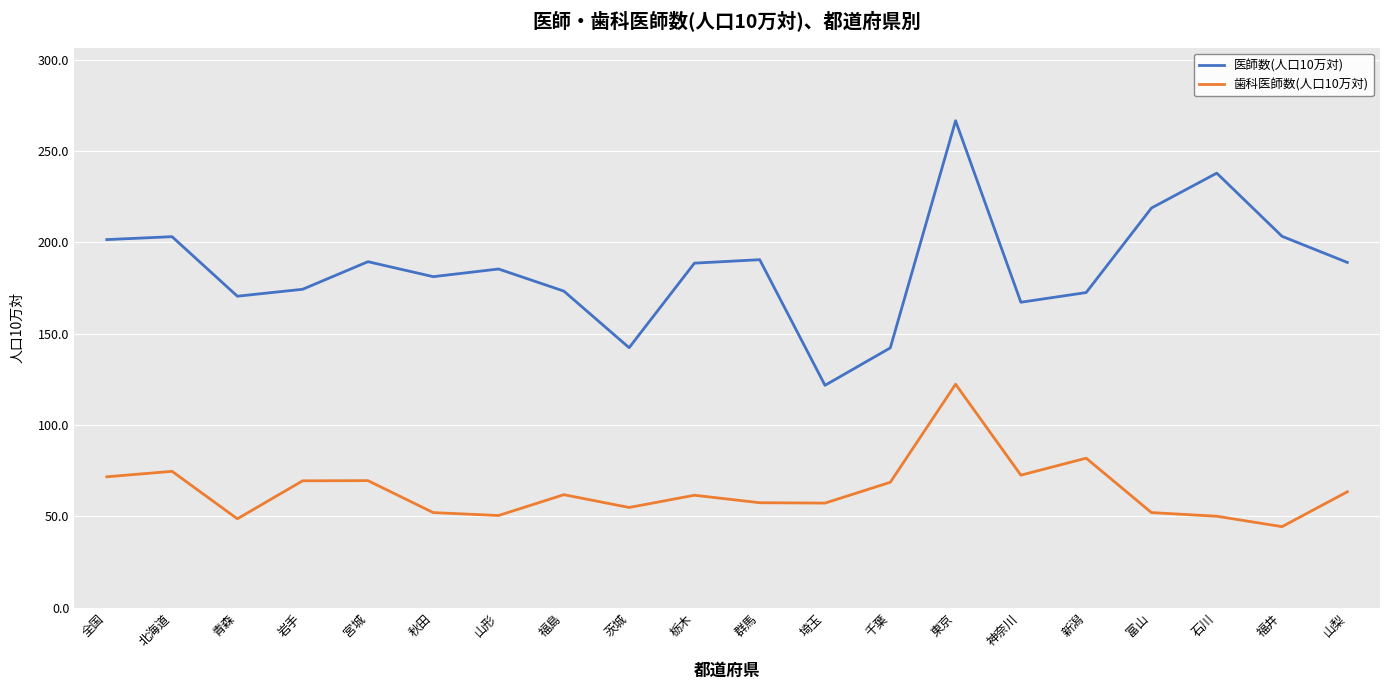

Is it true that 医師数(人口10万対) equals 218.8 at 富山?

True